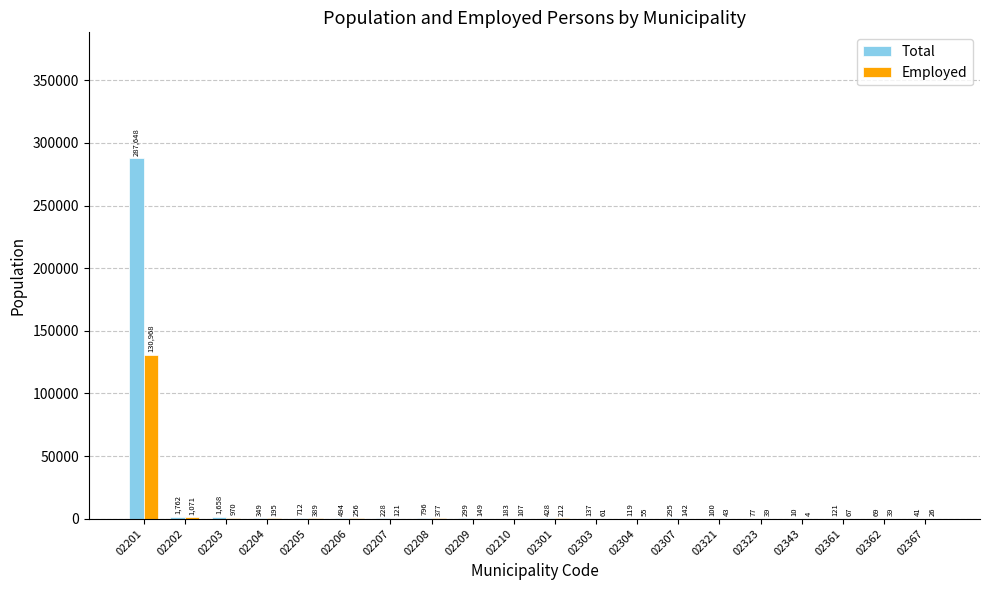

What is the maximum value for Total?

287648